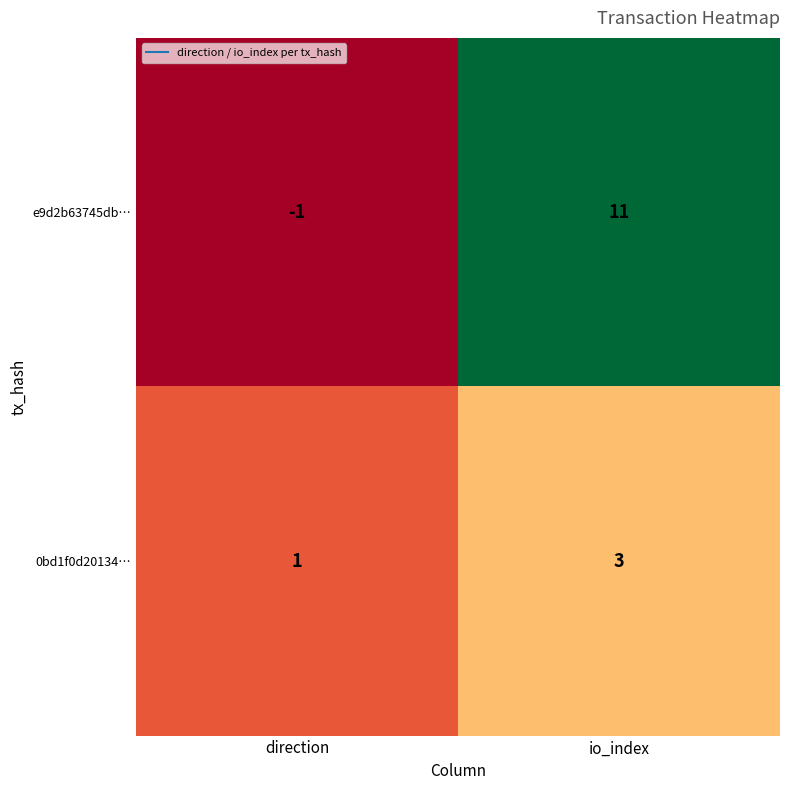

At which label is 0bd1f0d20134… closest to 2?

direction